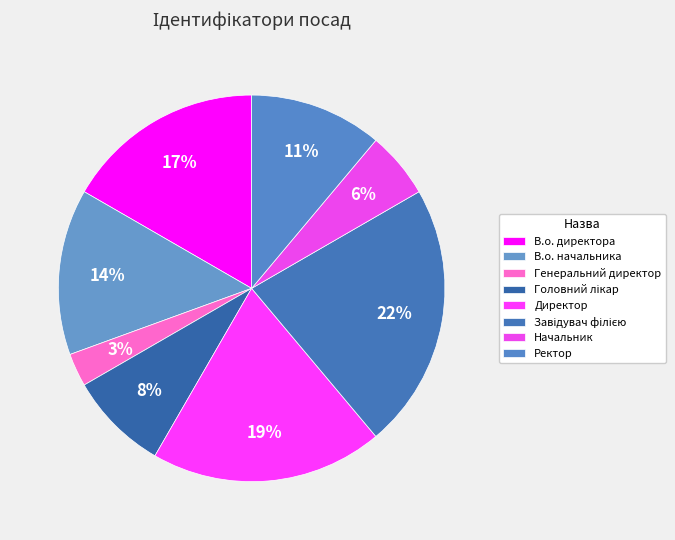

The Завідувач філією slice represents 22% of the pie. True or false?

True